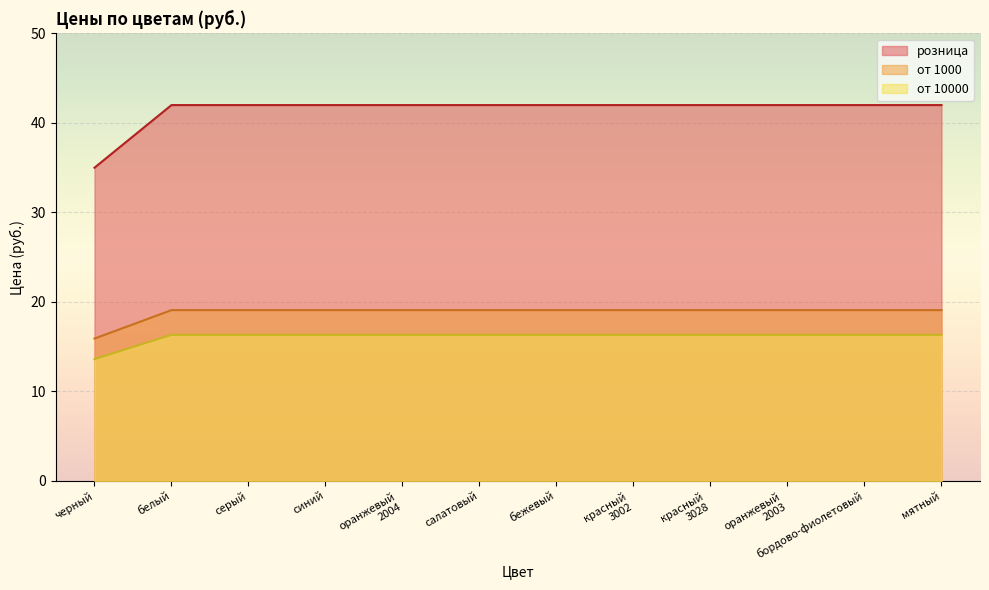

Between салатовый and оранжевый
2003, which series saw the biggest shift?

от 10000